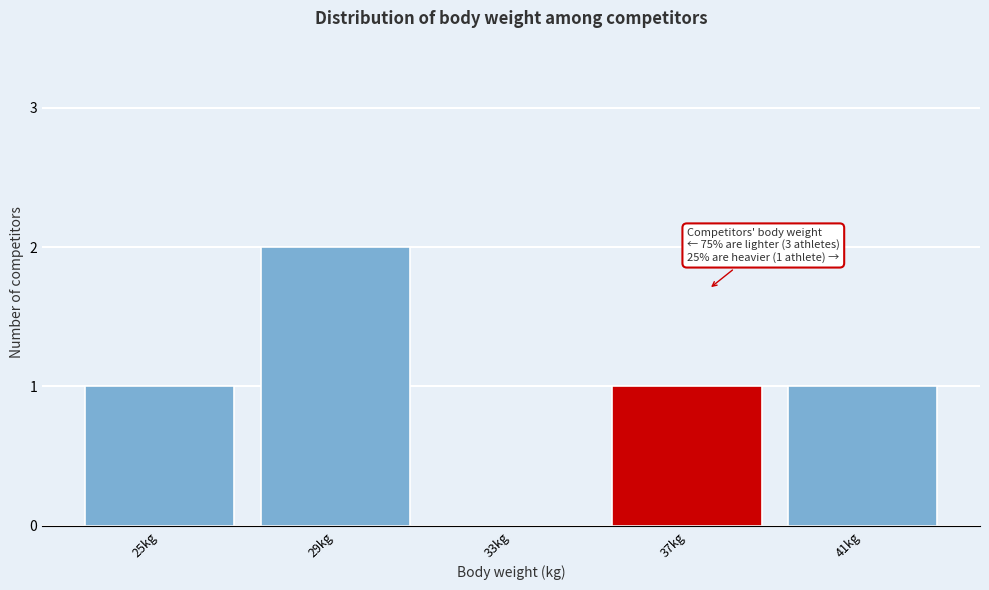

Reading left to right, what are all the values shown in this chart?

25kg=1	29kg=2	33kg=0	37kg=1	41kg=1